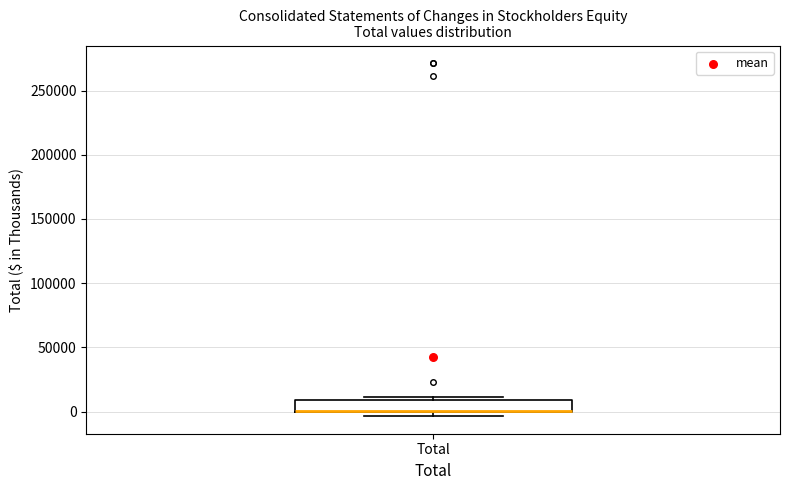

Transcribe this box plot: give where the median line is, the range the box spans, and where the two whiskers end, as read against the y-axis. The values are not printed on the chart, so give them approximately, as read against the axis.

median 0 (drawn on the box's lower edge), box 0 to 10000, whiskers -5000 to 10000 (just above the box's upper edge)